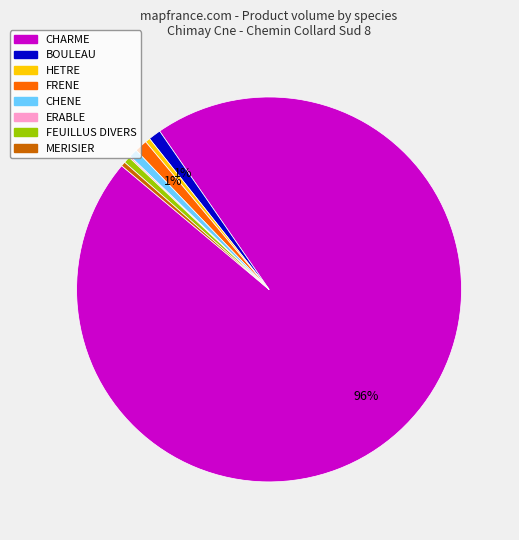

Which slice is the largest?

CHARME